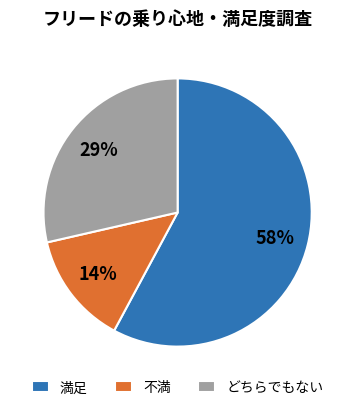

To the nearest percent, what is the difference between the largest and smallest slice percentages?

44%